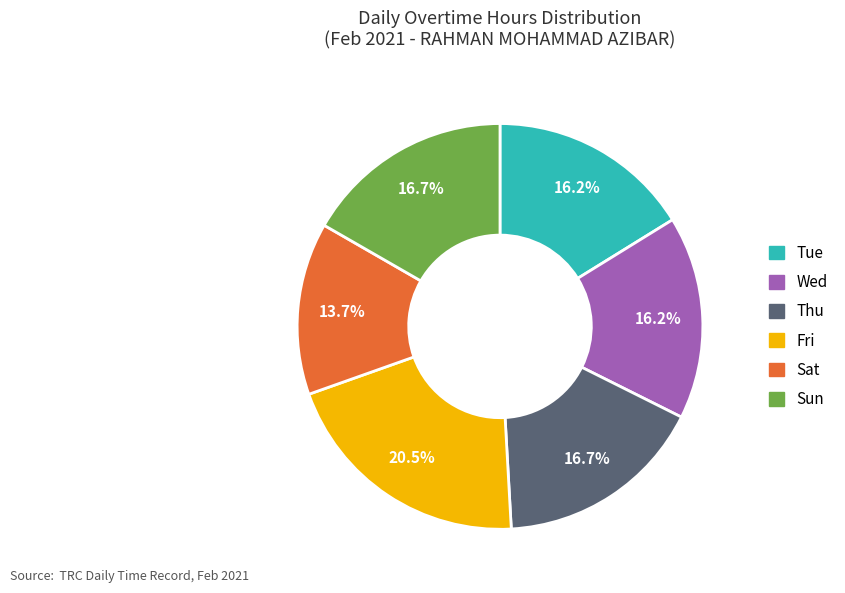

To the nearest percent, what is the difference between the largest and smallest slice percentages?

7%